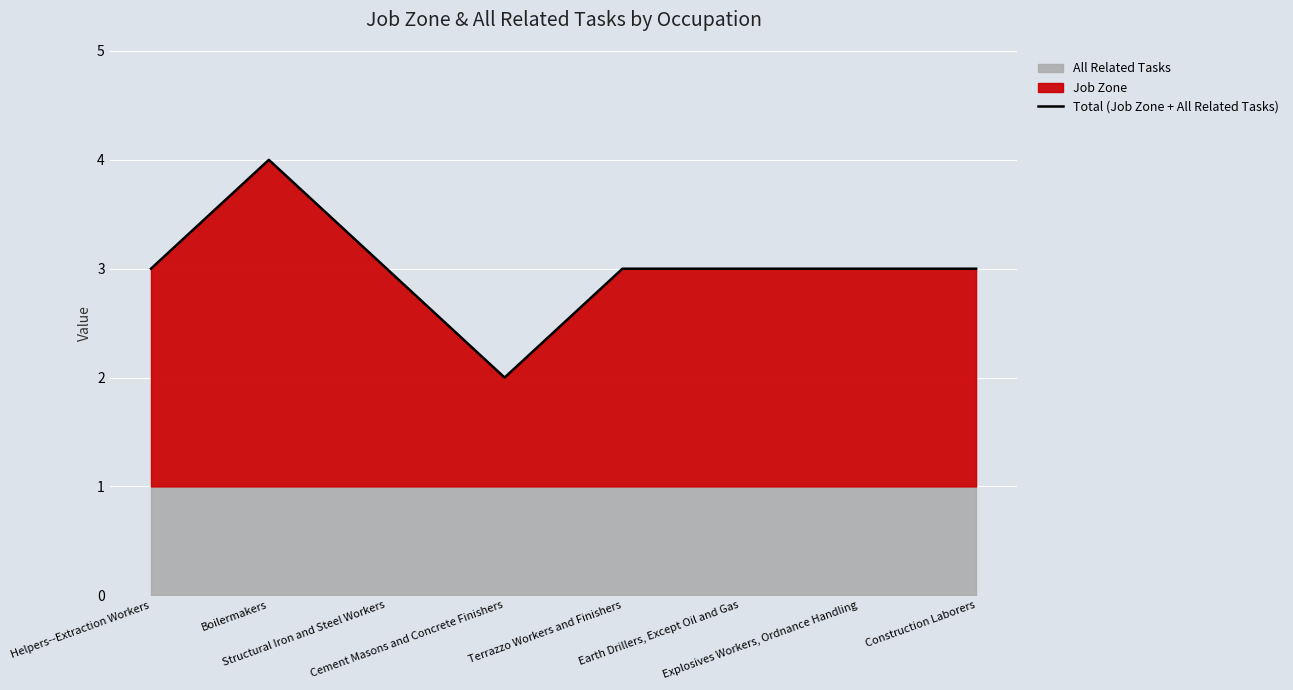

True or false: the data shows 4 at Construction Laborers.

False